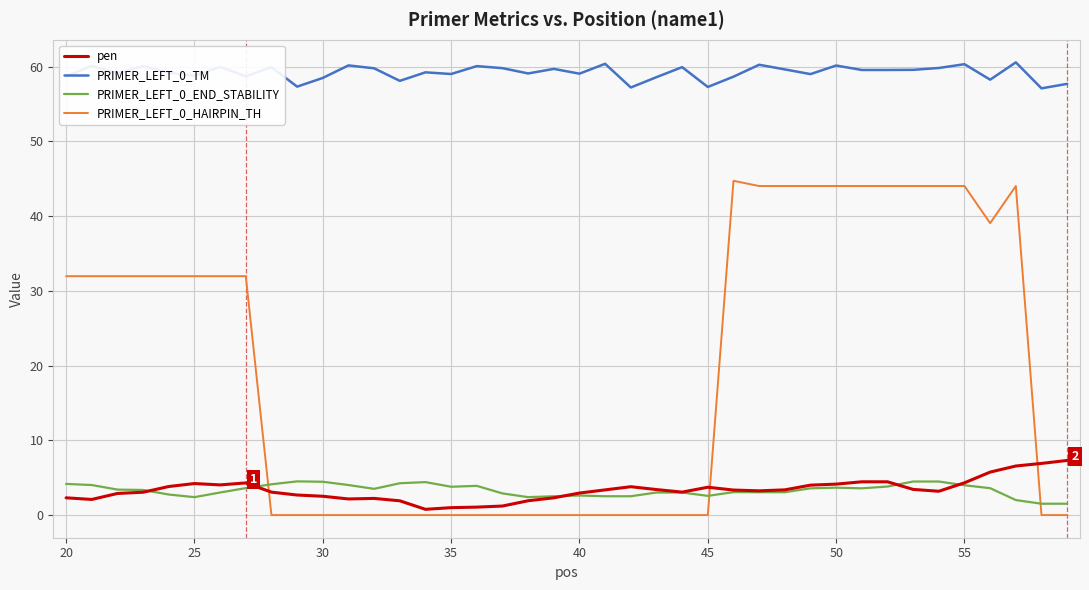

What is the highest value of the PRIMER_LEFT_0_TM series?

60.6